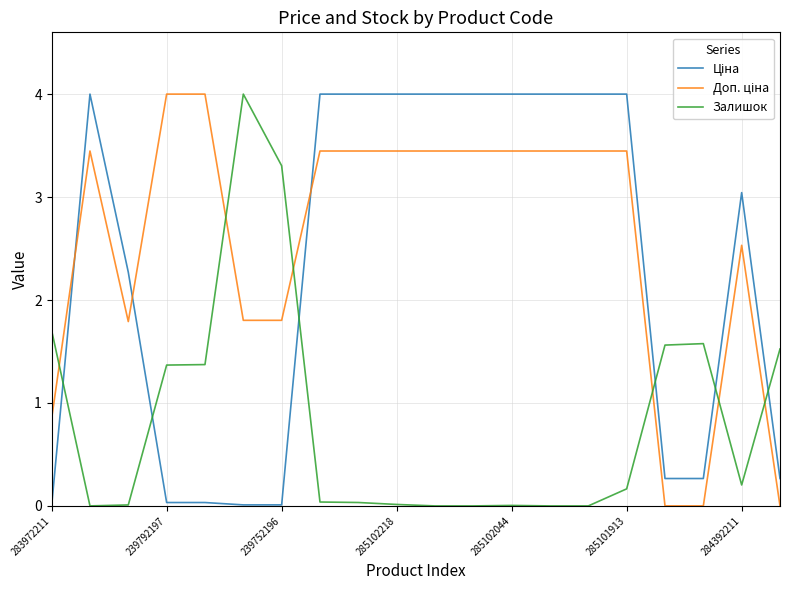

What is the greatest value displayed?

4.0